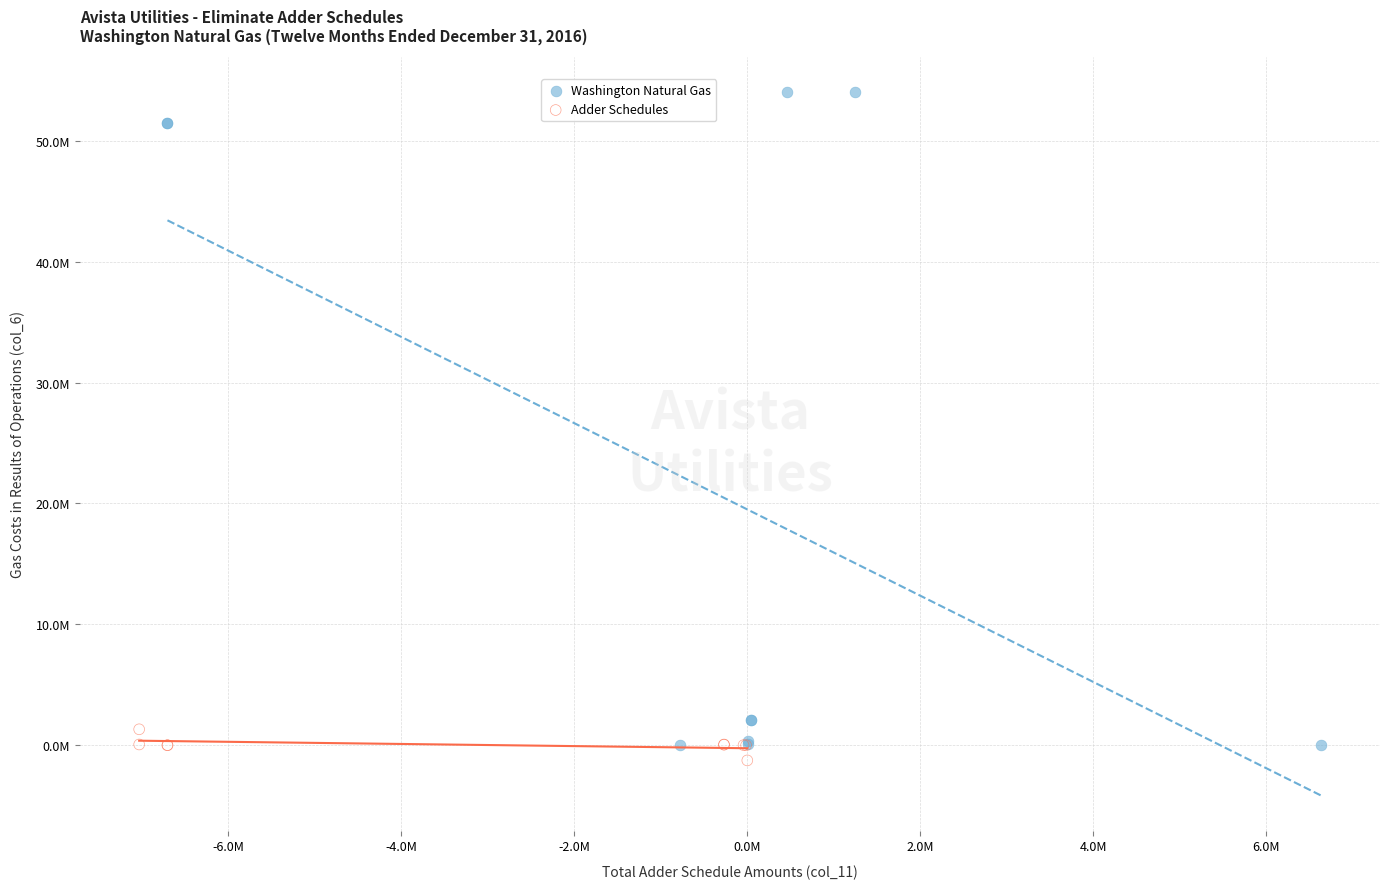

Which series has the largest Y range (max minus min)?

Washington Natural Gas